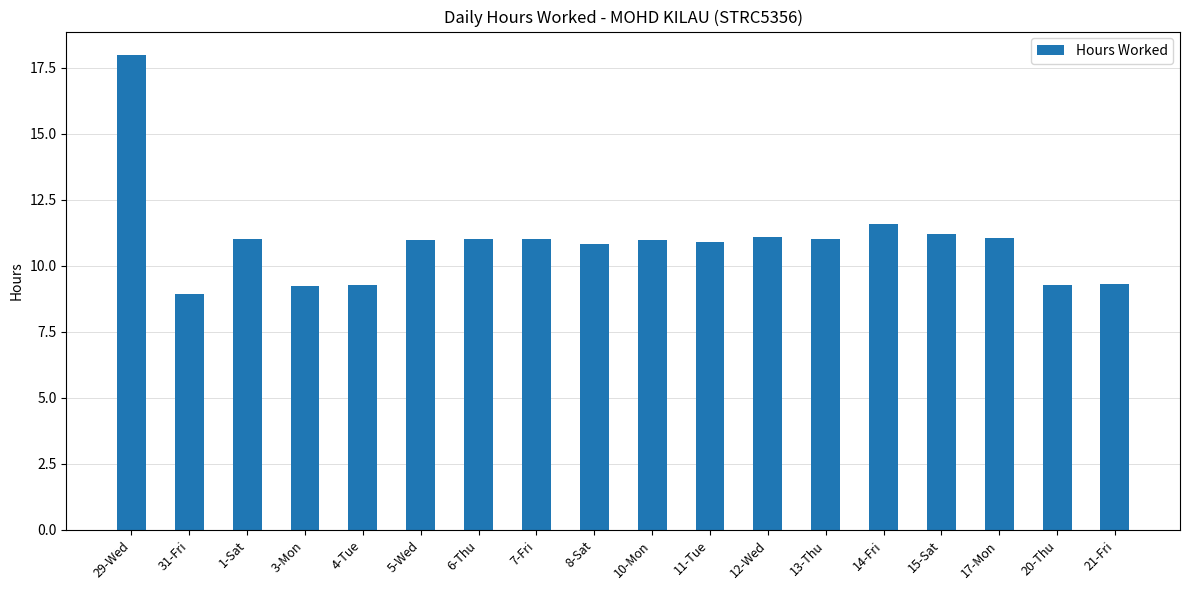

How many distinct data groups are displayed?

1